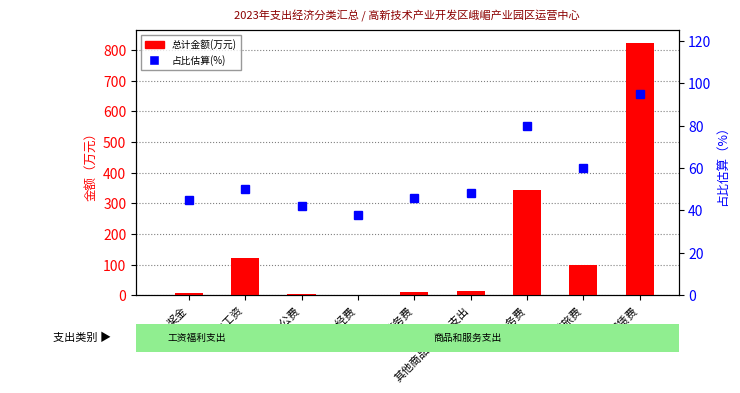

Which label corresponds to the smallest value in the chart?

工会经费